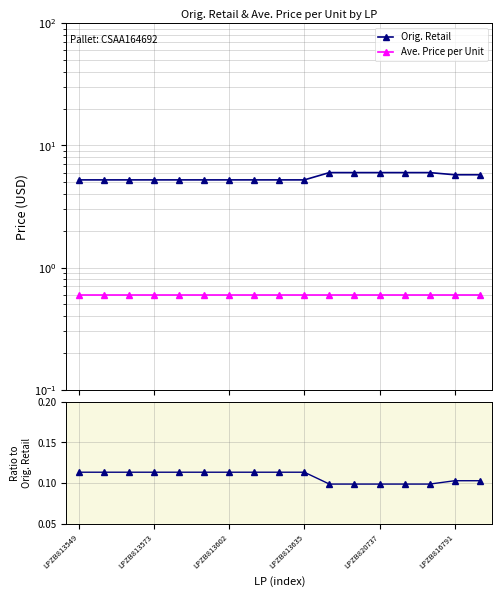

The Ave. Price per Unit series shows 0.8 at LPZB813635. True or false?

False